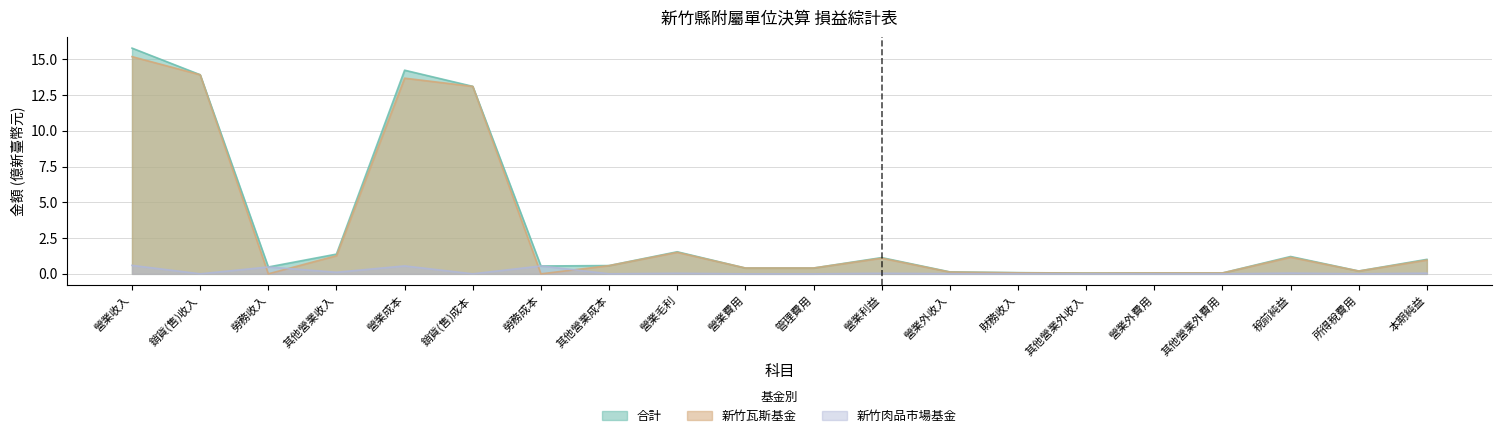

What position from the left is 營業成本?

5